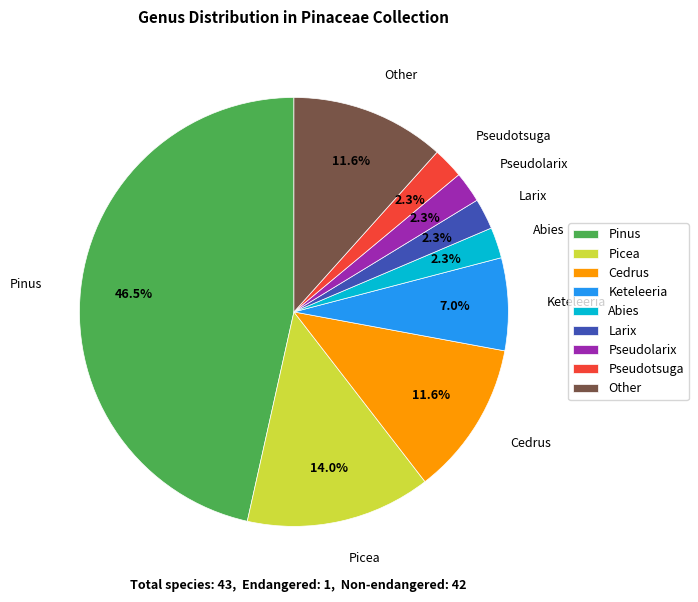

To the nearest percent, what is the difference between the Cedrus and Picea slice percentages?

2%